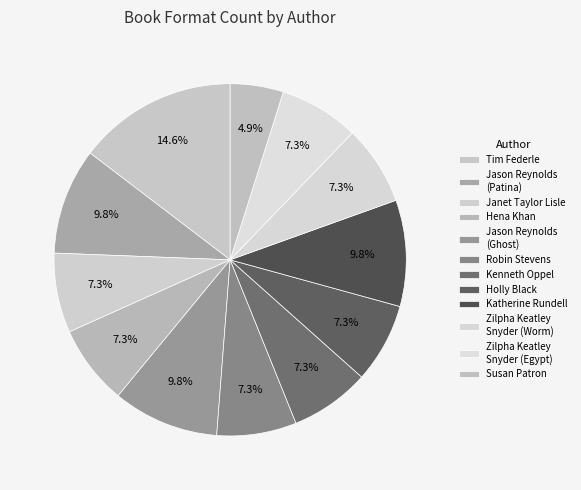

Count the number of slices in the pie.

12